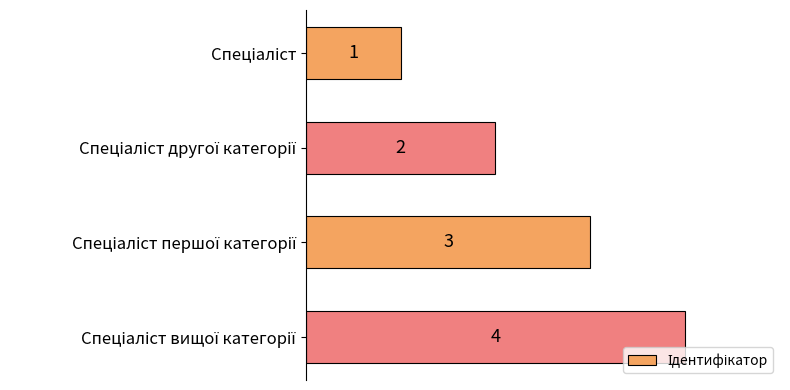

How many values are between 2 and 4?

3